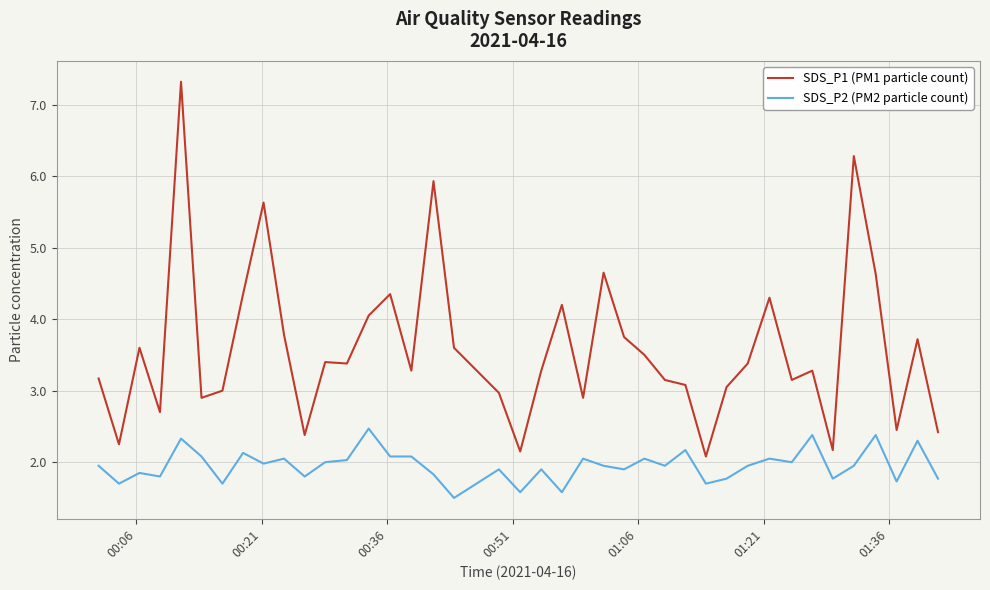

Does the chart display data point markers on the line(s)?

No